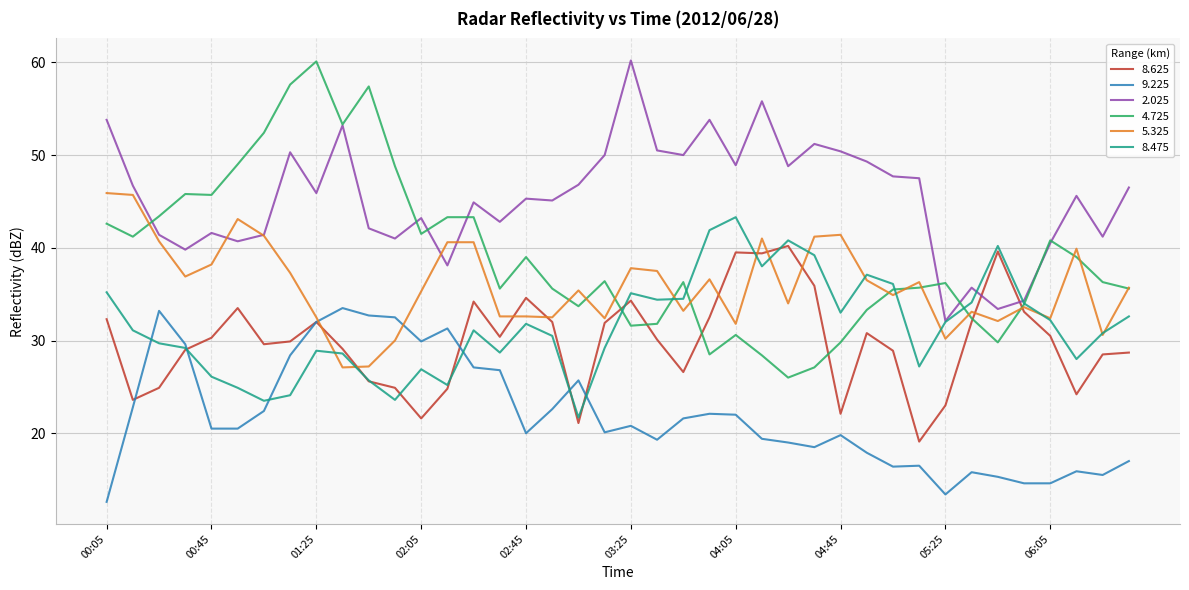

True or false: 4.725 and 9.225 cross at least once.

False